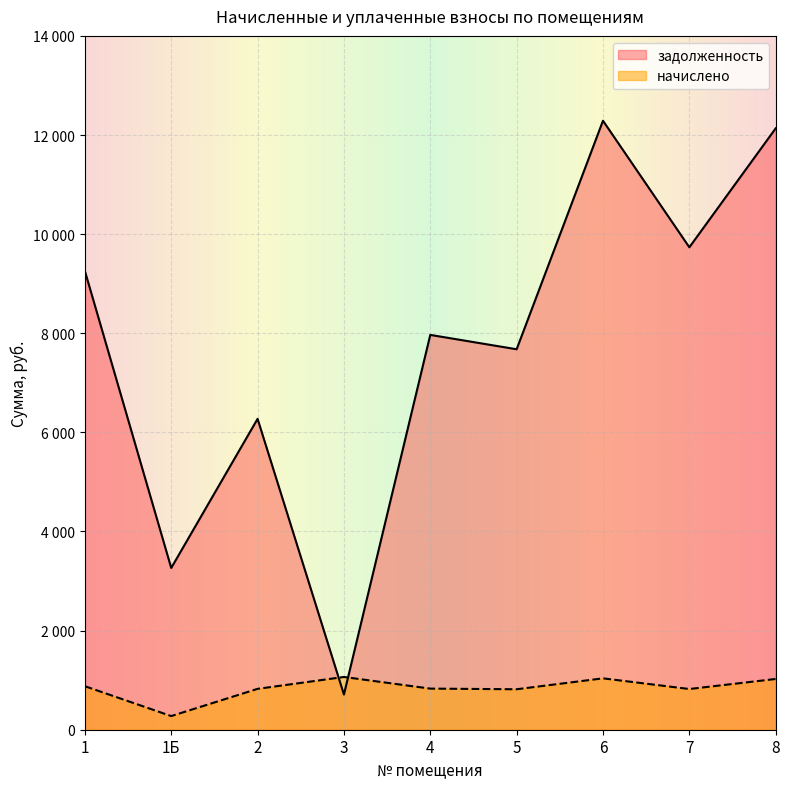

Does the chart display data point markers on the line(s)?

No